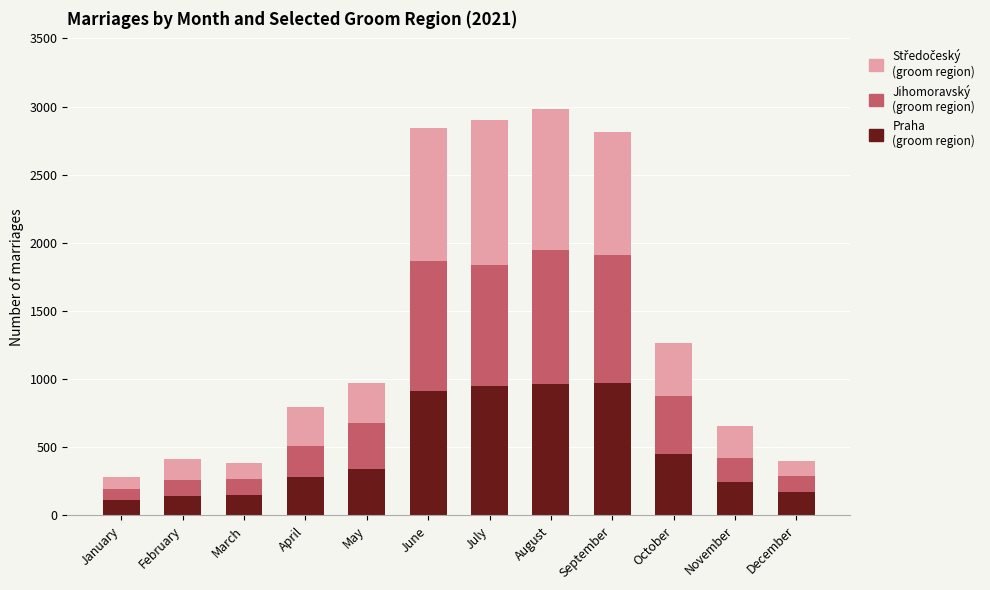

How many bars are there in total?

12